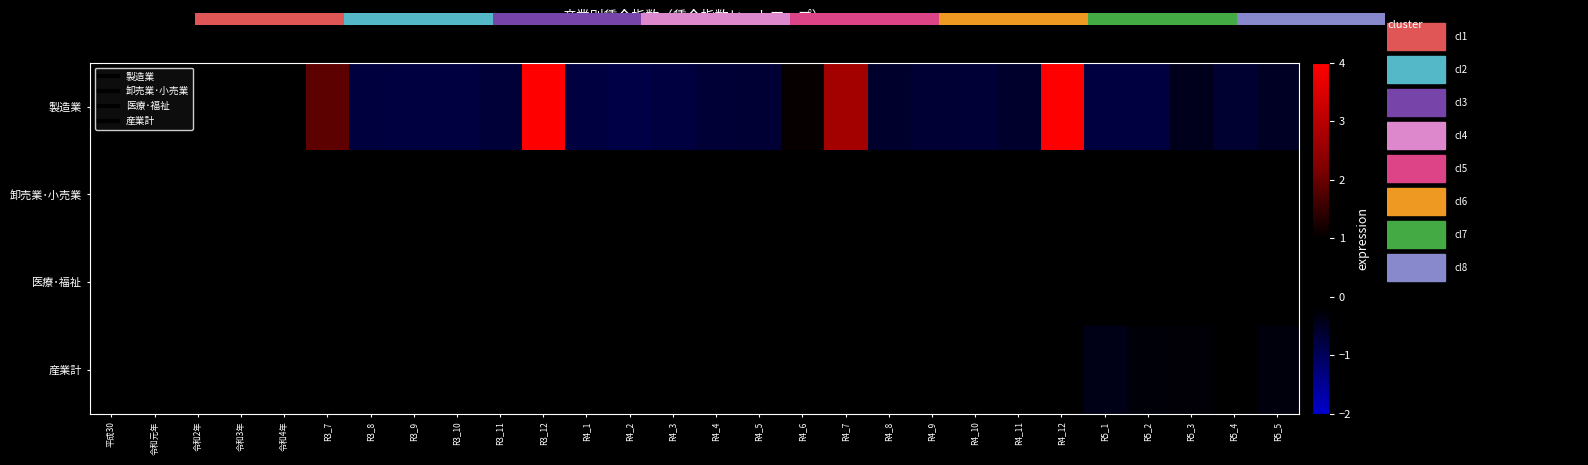

Between R4_1 and R5_4, which is larger?

R5_4